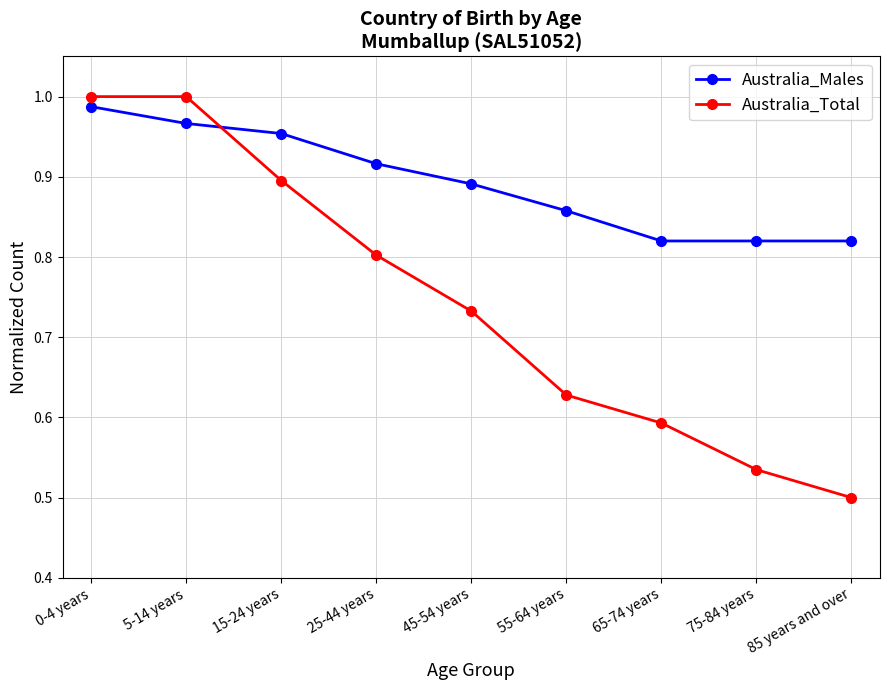

True or false: Australia_Males has a value of 1.0 at 0-4 years.

True